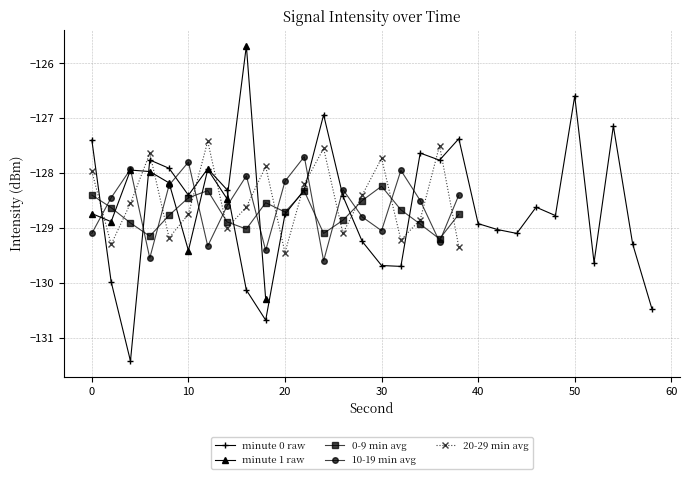

How many data points in 10-19 min avg are less than -128?

16